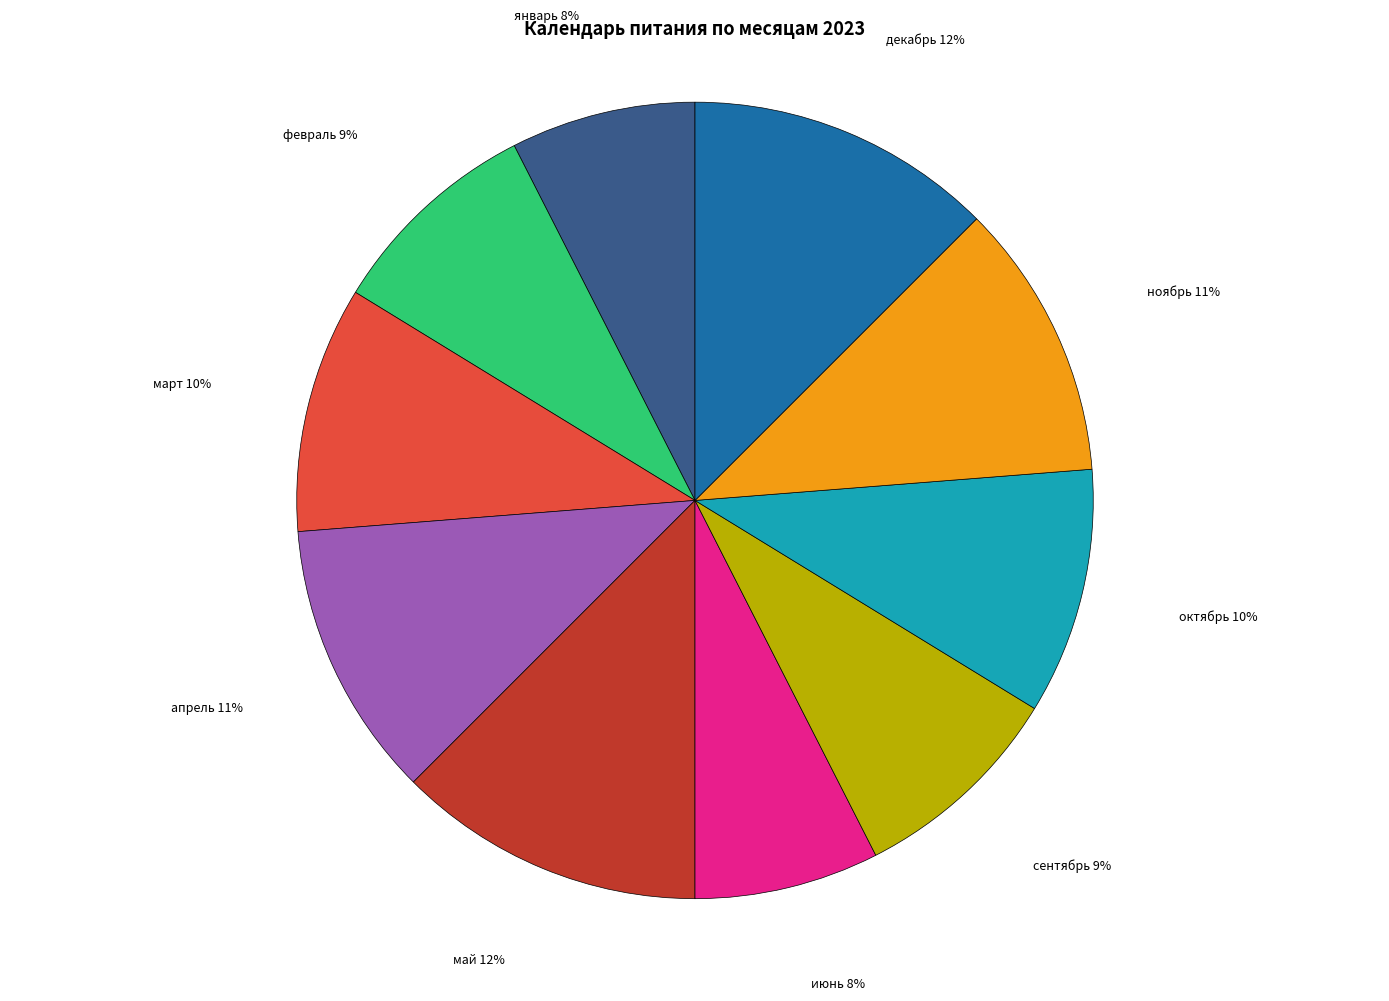

Count the number of slices in the pie.

10